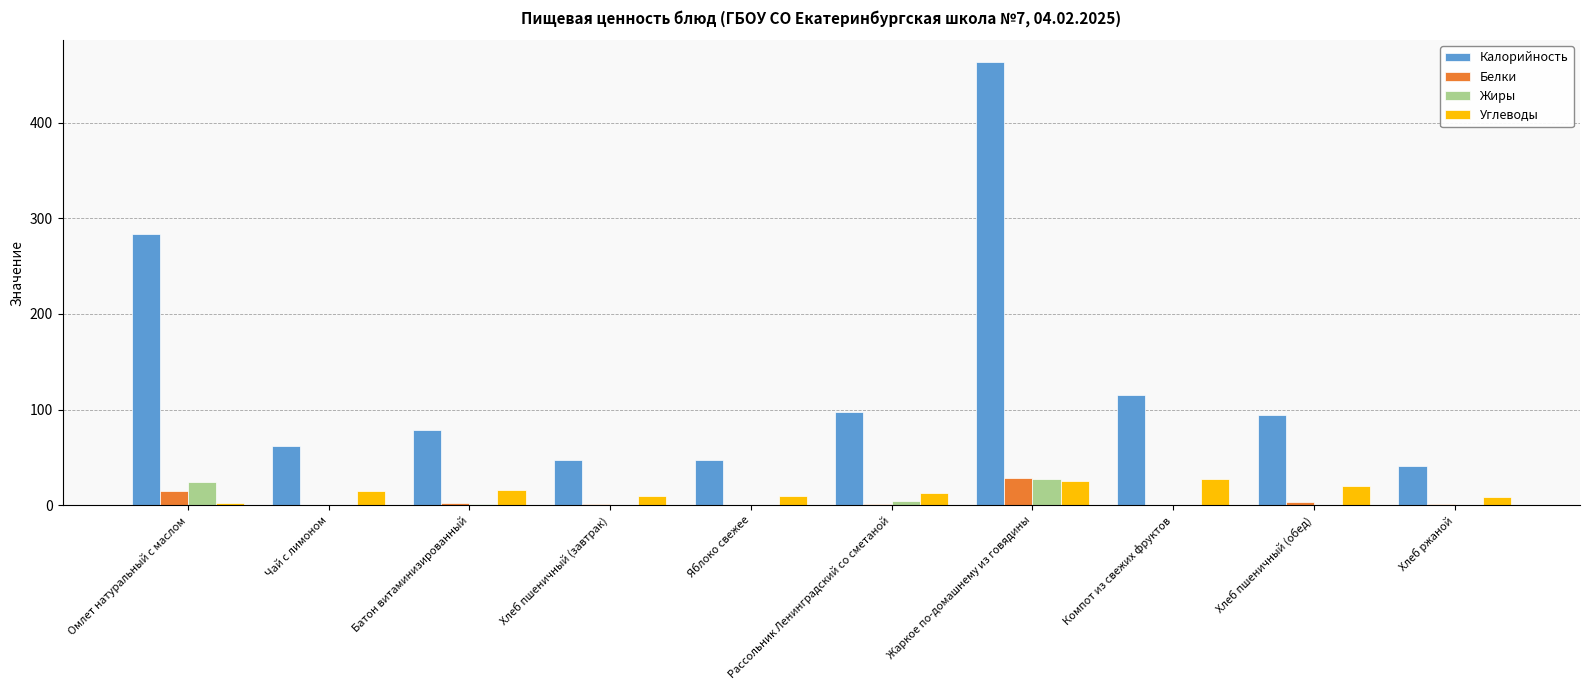

The Калорийность series shows 202.8 at Компот из свежих фруктов. True or false?

False